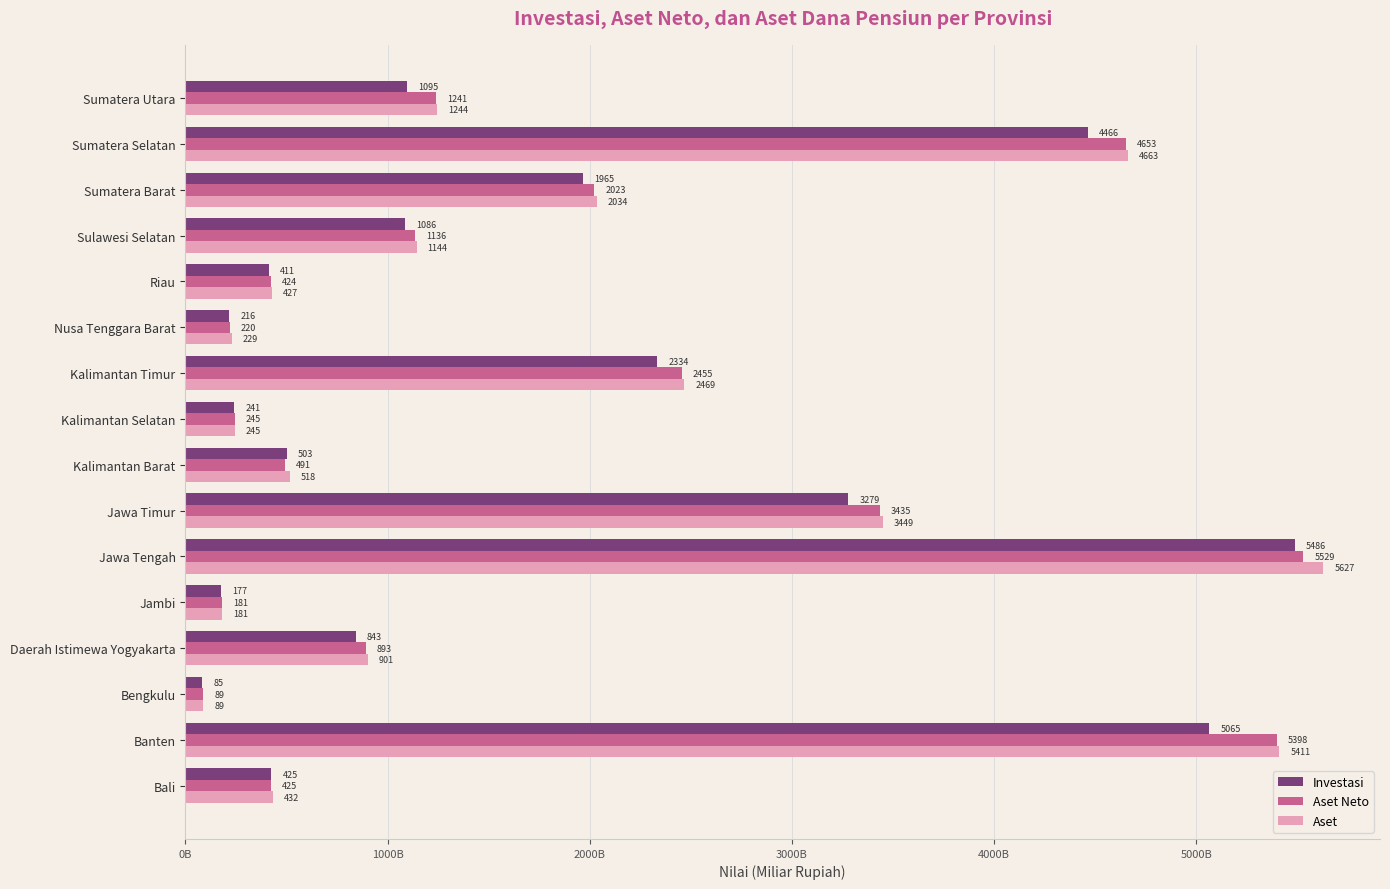

What is the average value of the Investasi series?

1729.9